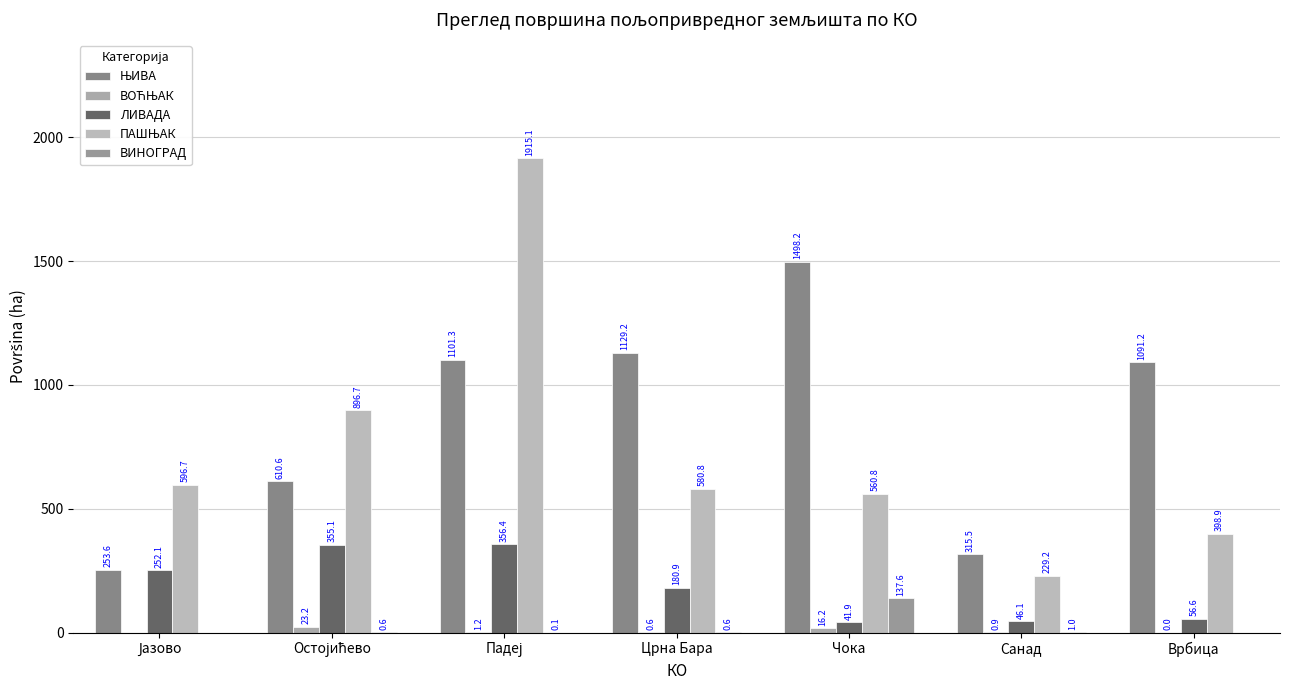

How many categories are shown in the chart?

7